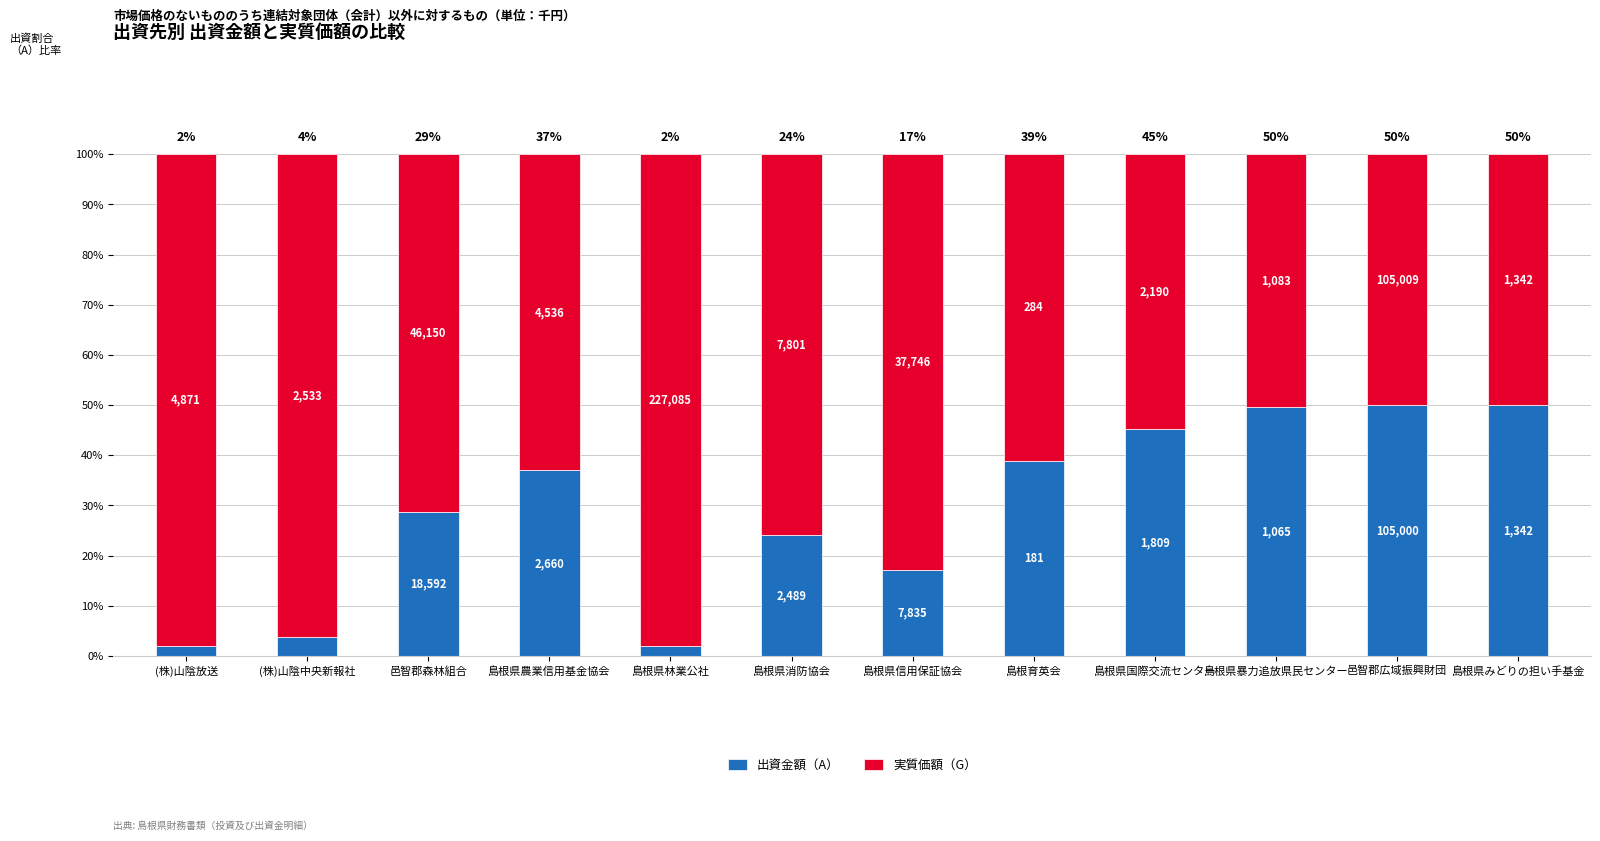

What are all the series names shown in the legend?

出資金額（A）, 実質価額（G）